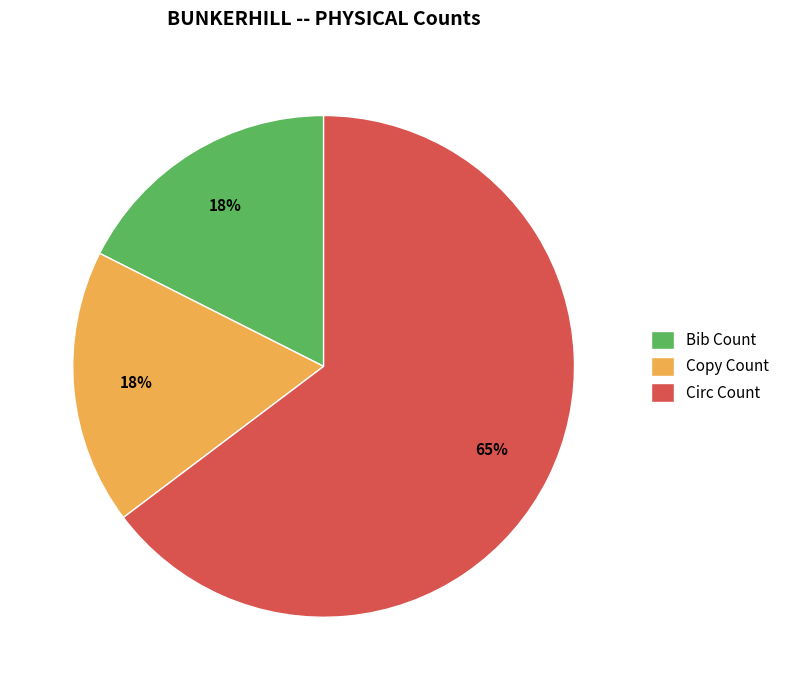

Which slice represents more than half of the pie?

Circ Count